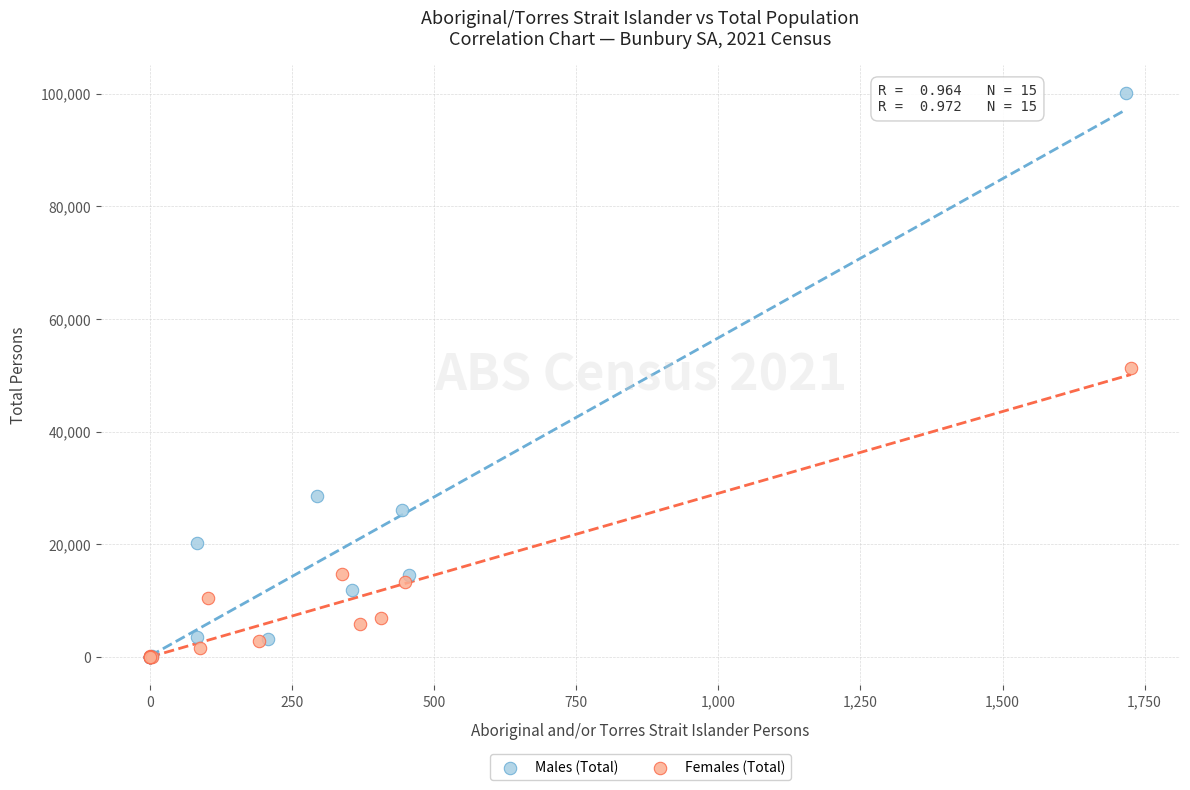

Which series contains the highest Y value?

Males (Total)